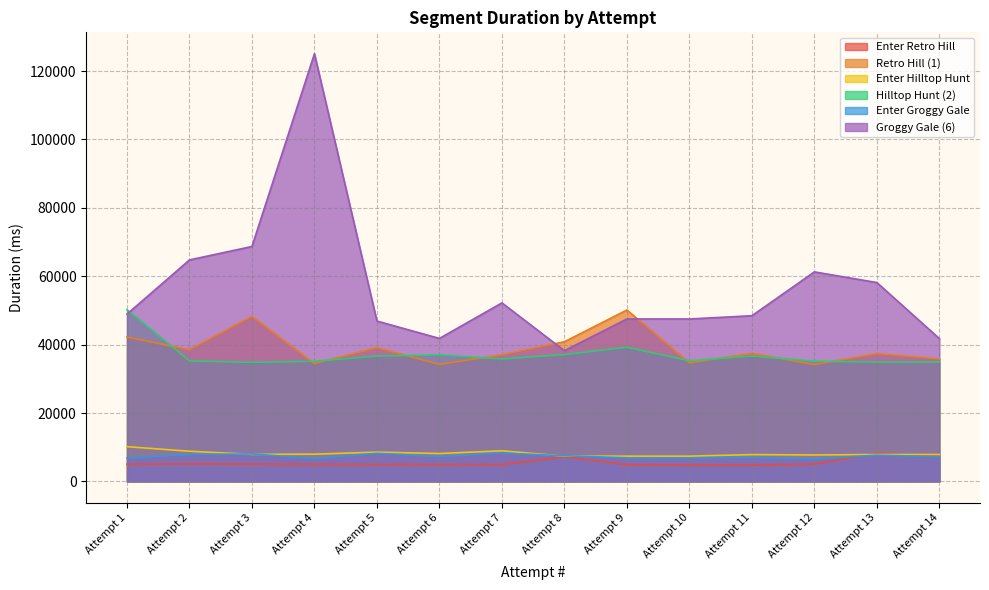

Where is the first local maximum for Retro Hill (1)?

Attempt 3